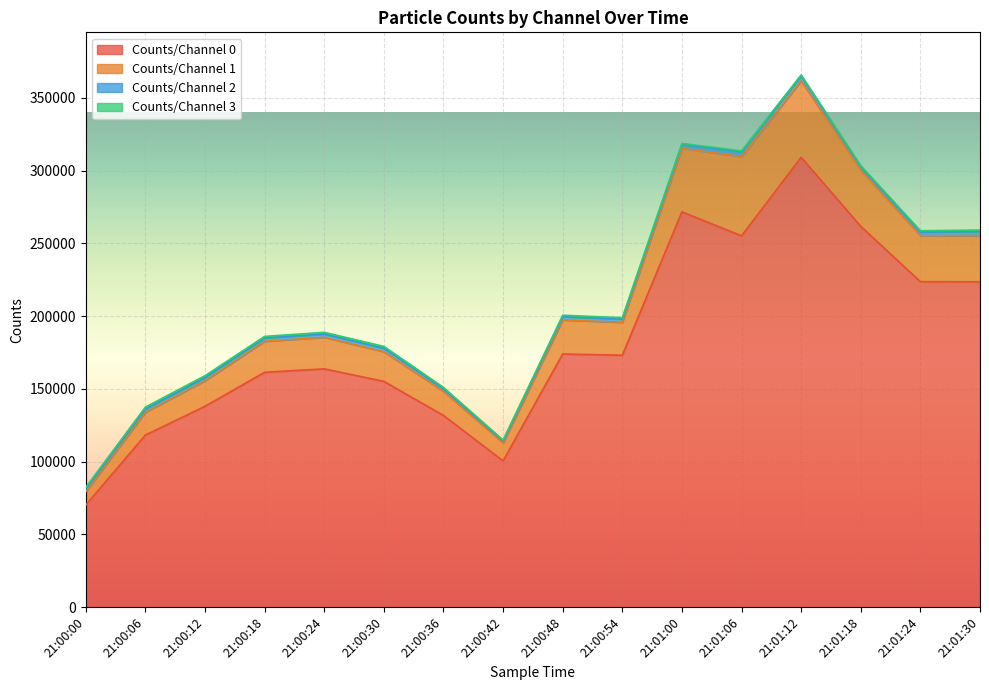

Where is Counts/Channel 1 nearest to the value 31821?

21:01:30